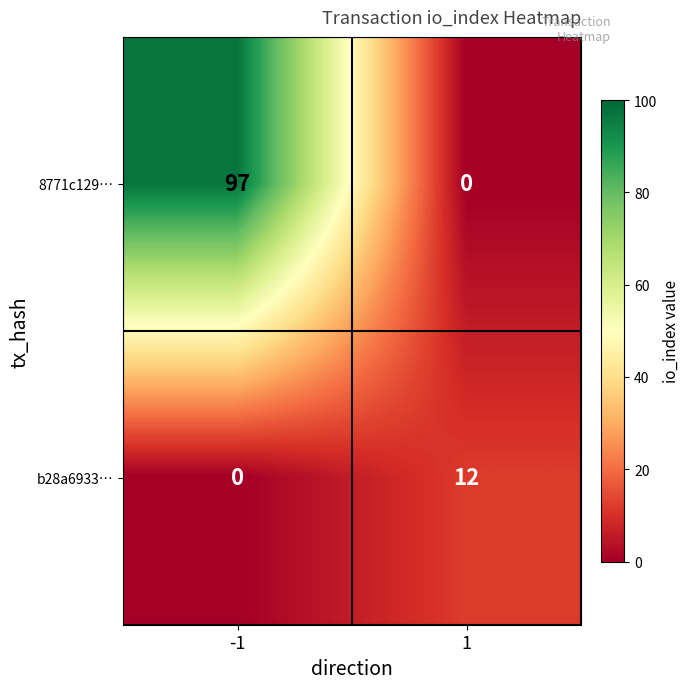

Reading left to right, transcribe all the data shown in this chart.

8771c129…: 97	0
b28a6933…: 0	12